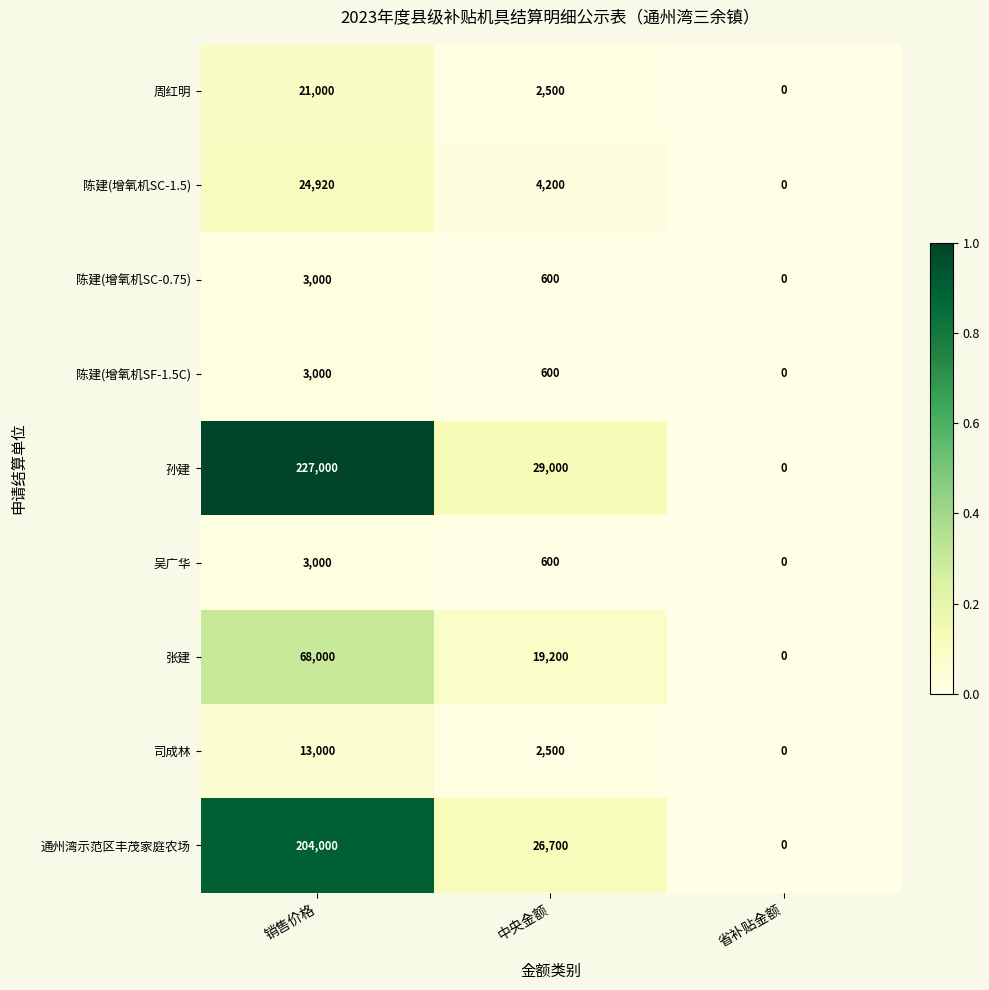

The 通州湾示范区丰茂家庭农场 series shows 0 at 省补贴金额. True or false?

True